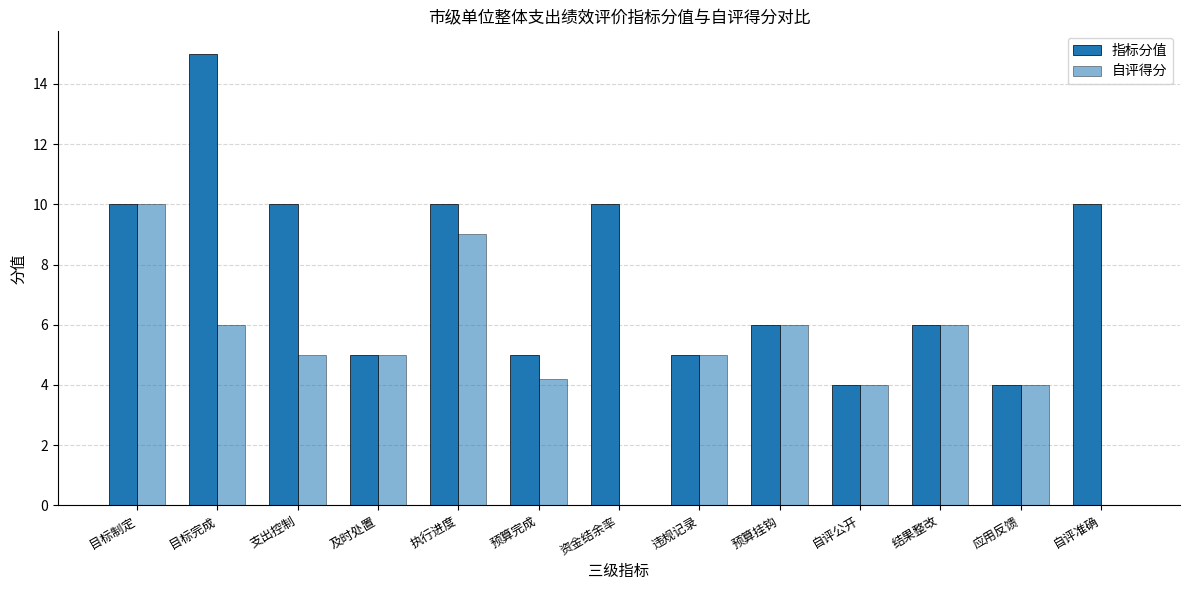

How many groups of bars are there?

13